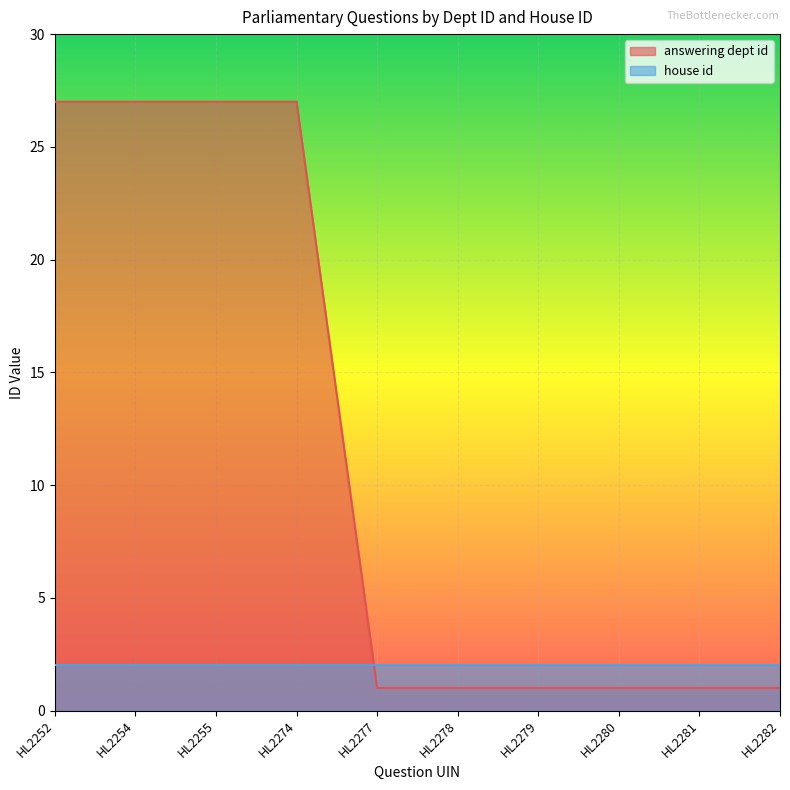

At which category does the chart reach its peak across all series?

HL2252